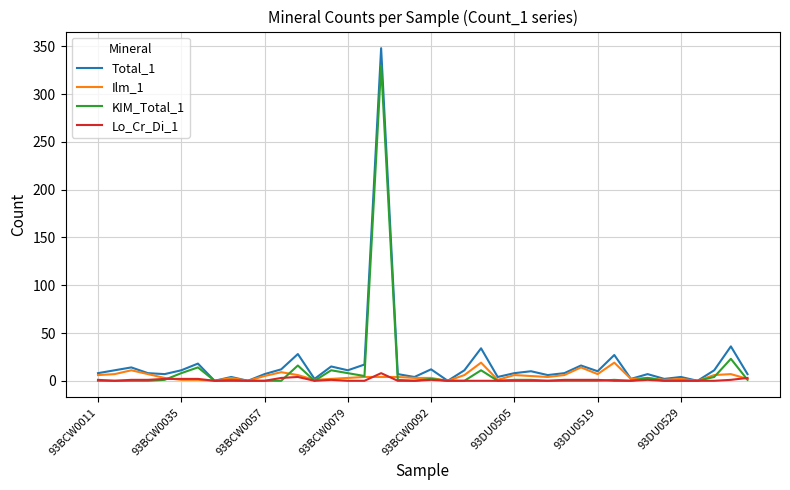

Which series has the widest spread of values?

Total_1